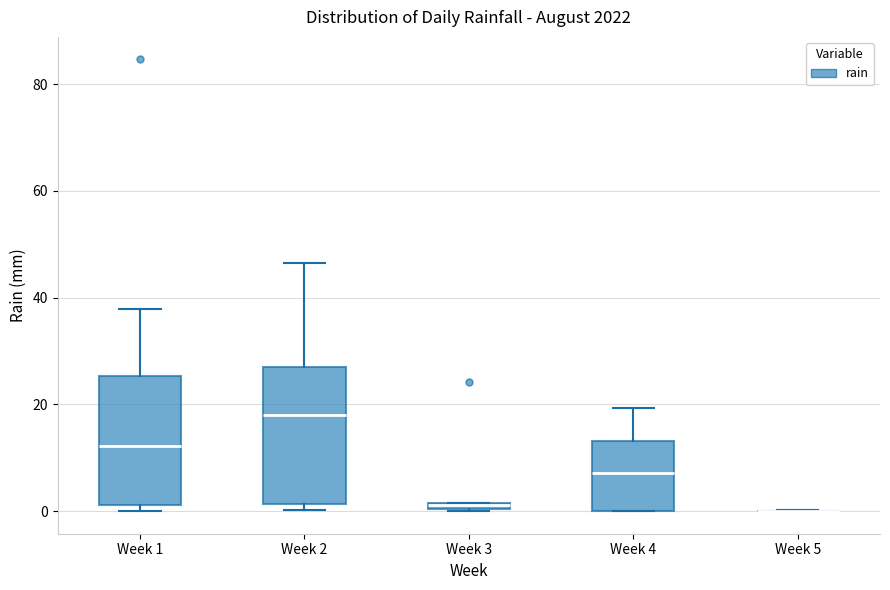

Where is the upper edge of the box for Week 2 on the y-axis? The values are not printed on the chart, so give them approximately, as read against the axis.

28